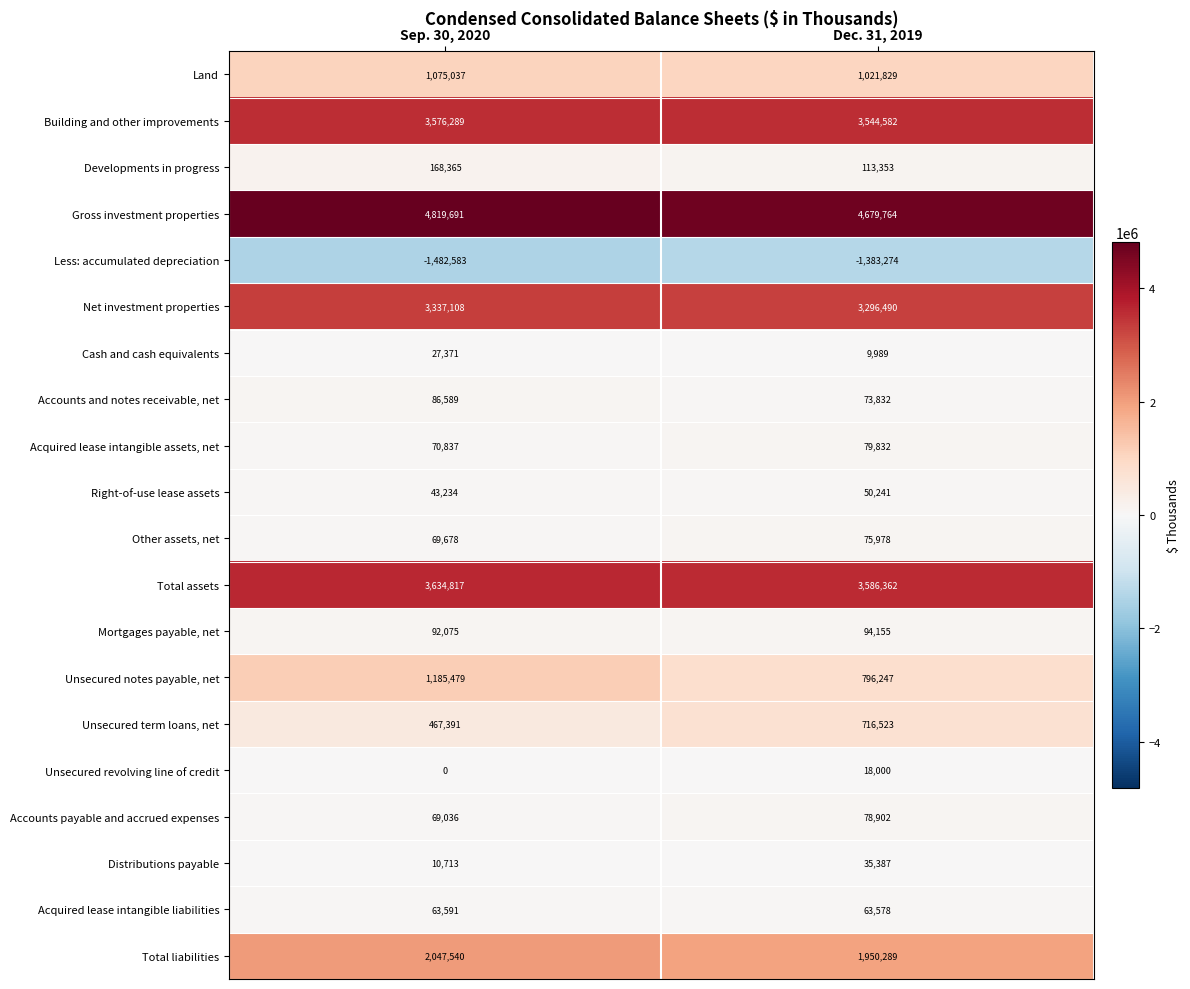

At which category is the sum across all series the highest?

Sep. 30, 2020